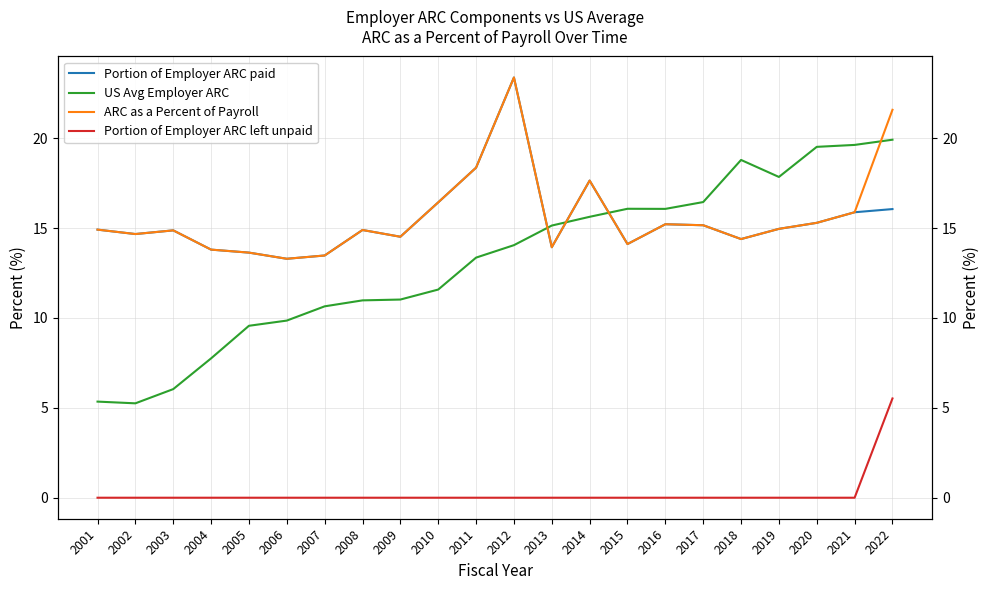

The value of Portion of Employer ARC paid at 2014 is 6.1. True or false?

False